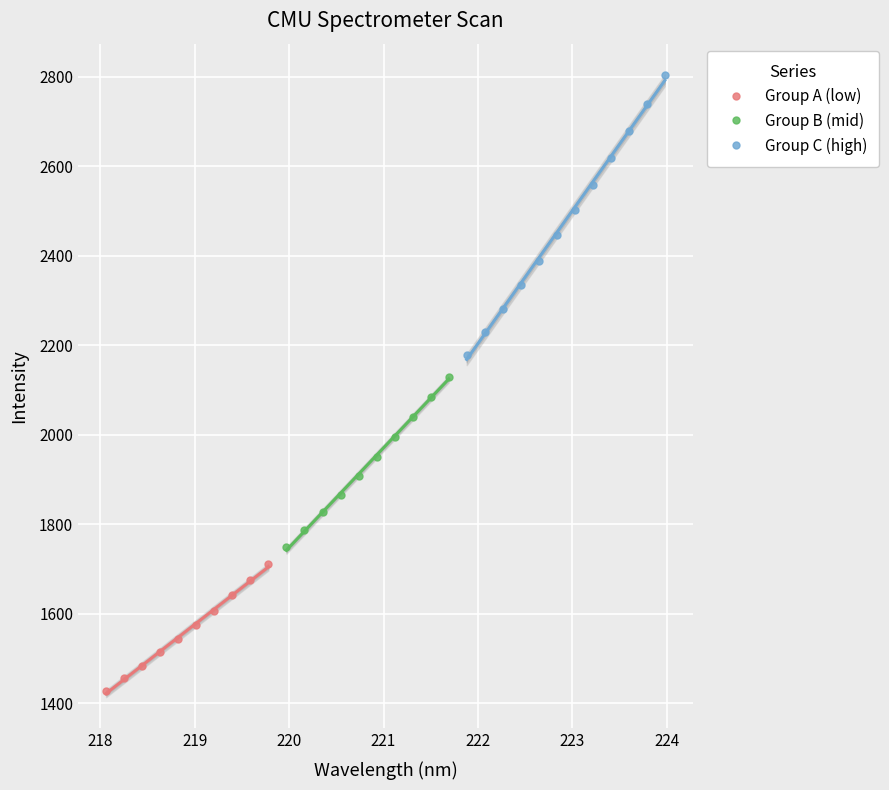

Which series contains the highest Y value?

Group C (high)